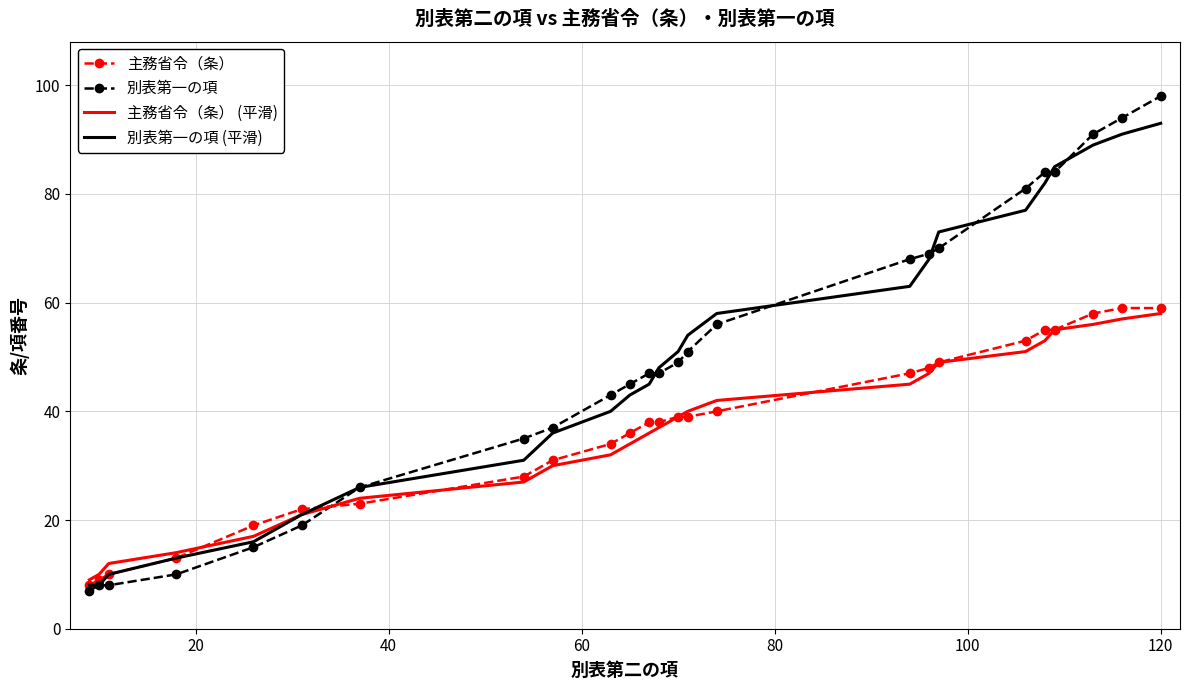

What is the highest value of the 主務省令（条） series?

59